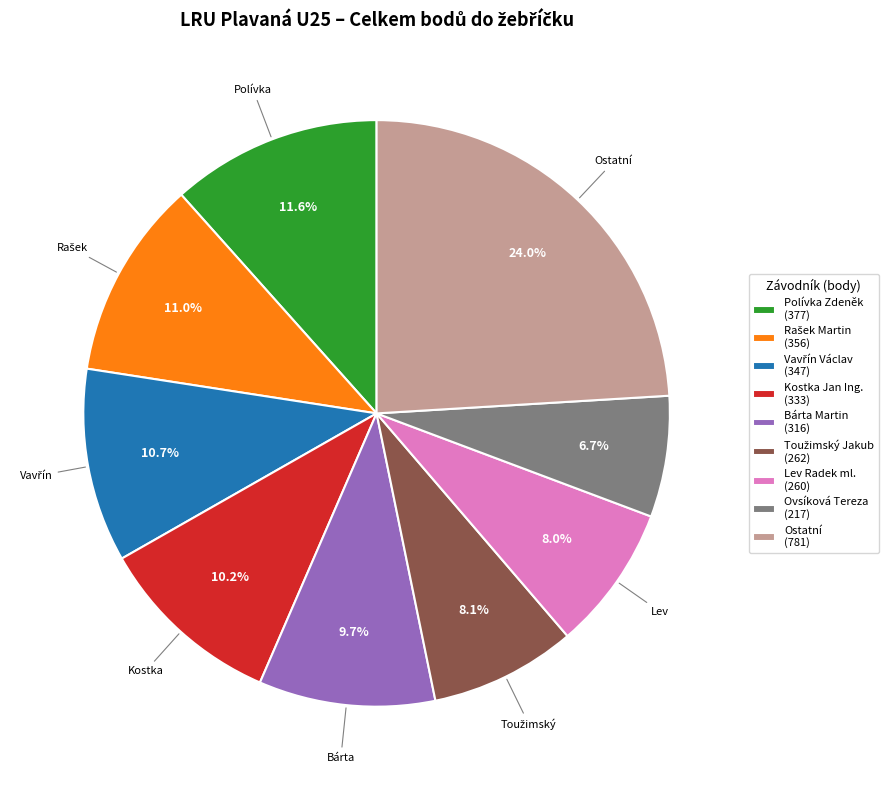

Which has a higher value, Bárta Martin (316) or Lev Radek ml. (260)?

Bárta Martin (316)